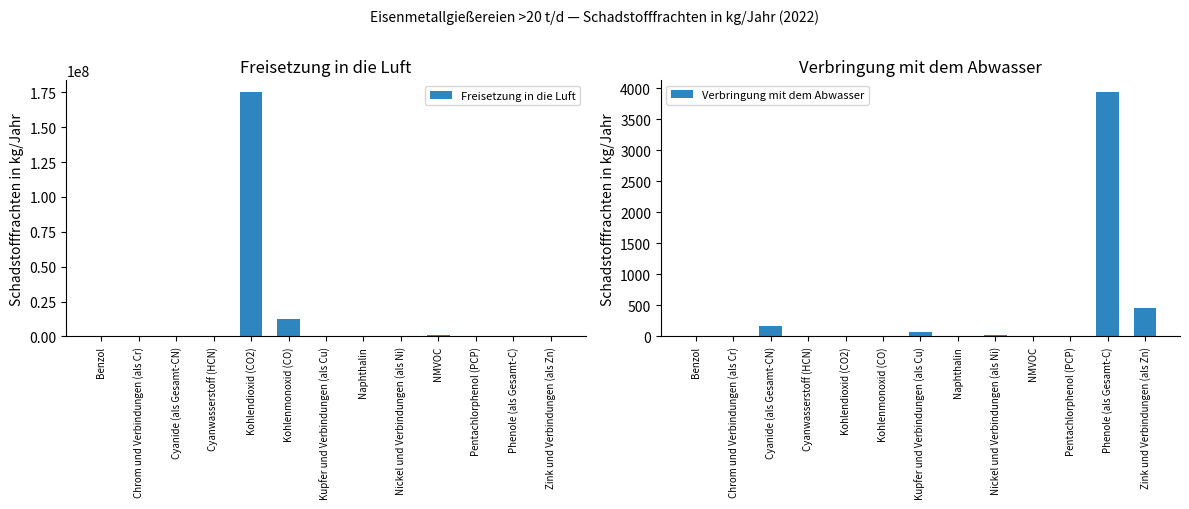

What are all the series names shown in the legend?

Freisetzung in die Luft, Verbringung mit dem Abwasser